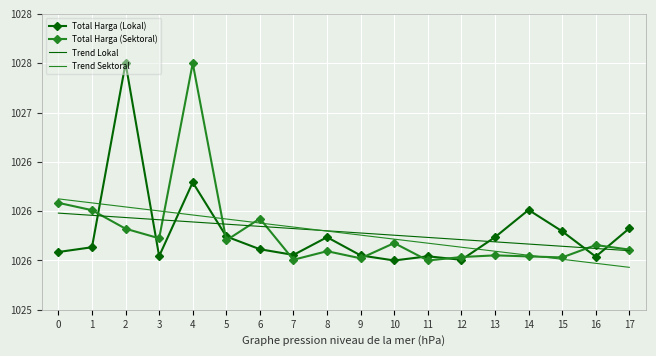

After their last crossing, which series has the higher values: Trend Sektoral or Total Harga (Lokal)?

Total Harga (Lokal)